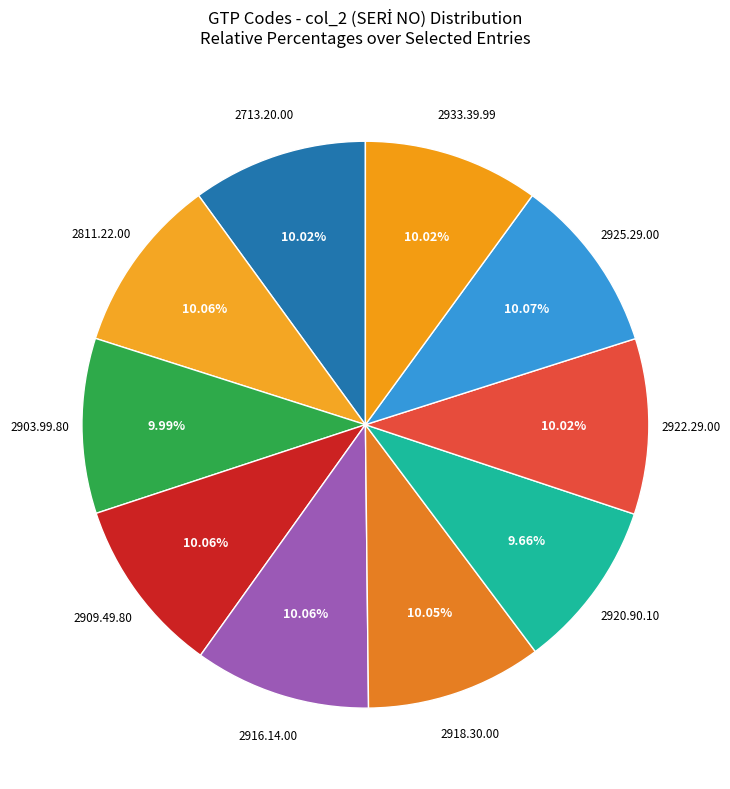

Is the sum of 2933.39.99 and 2909.49.80 greater than half?

No